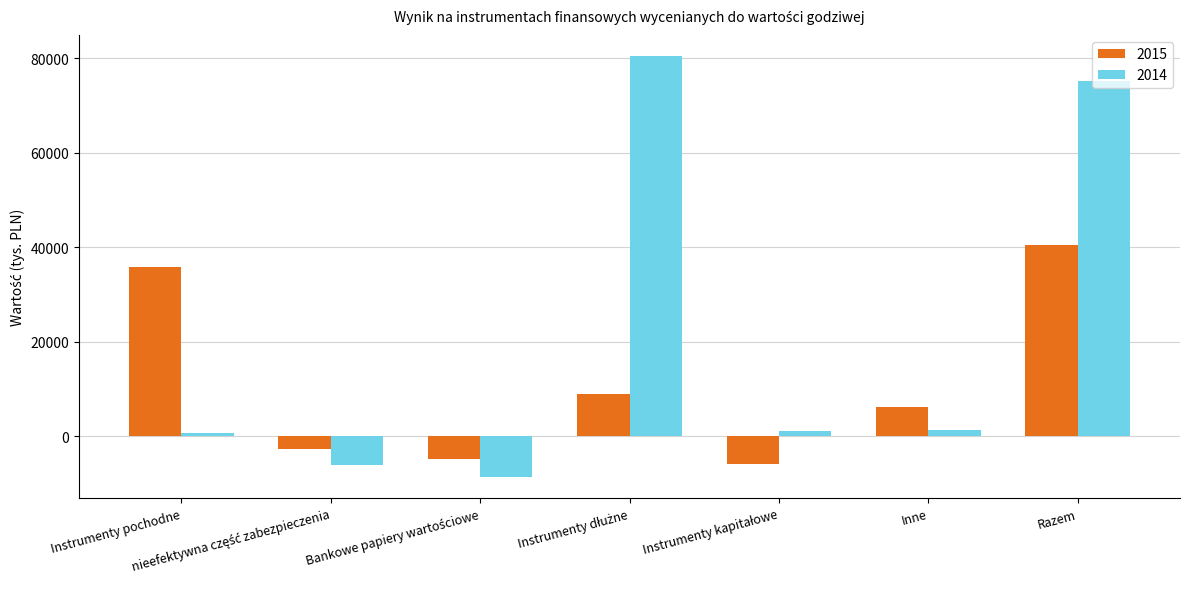

What is the maximum value shown in the chart?

80540